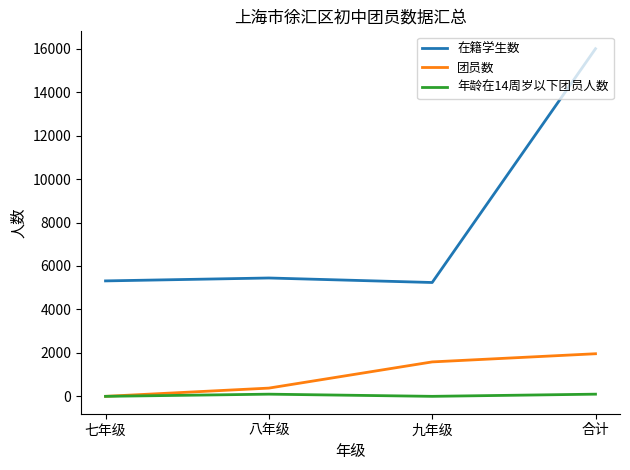

Is it true that 年龄在14周岁以下团员人数 equals 0 at 七年级?

True